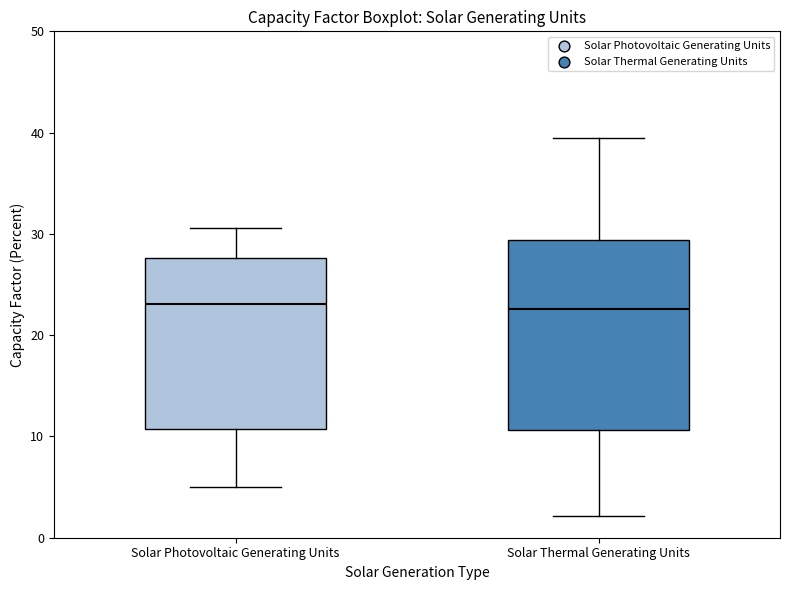

Where does the lower whisker of the box for Solar Photovoltaic Generating Units end on the y-axis? The values are not printed on the chart, so give them approximately, as read against the axis.

5